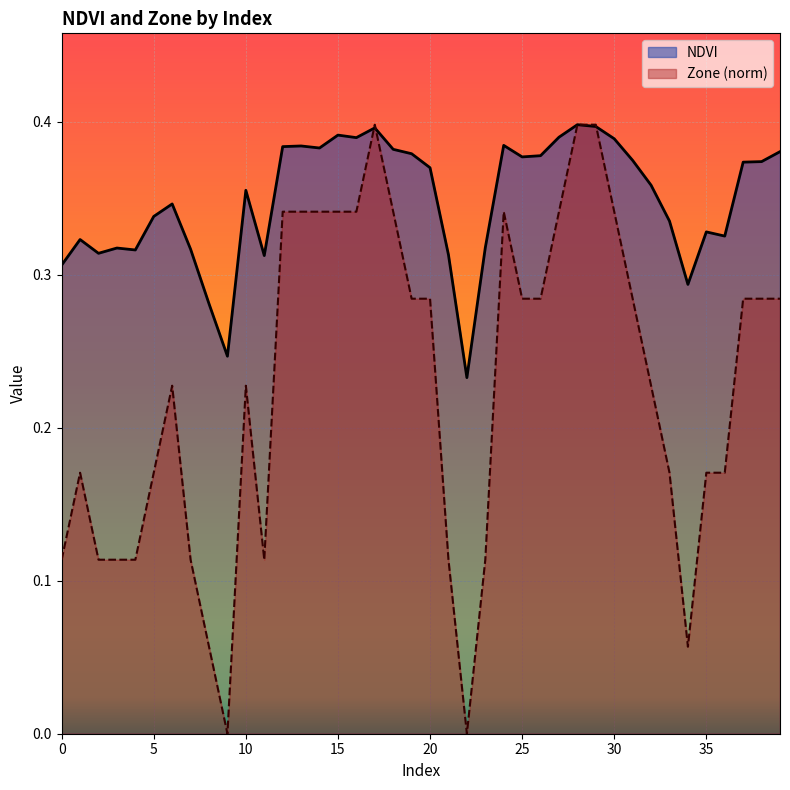

Which has a higher value, 36 or 33?

33